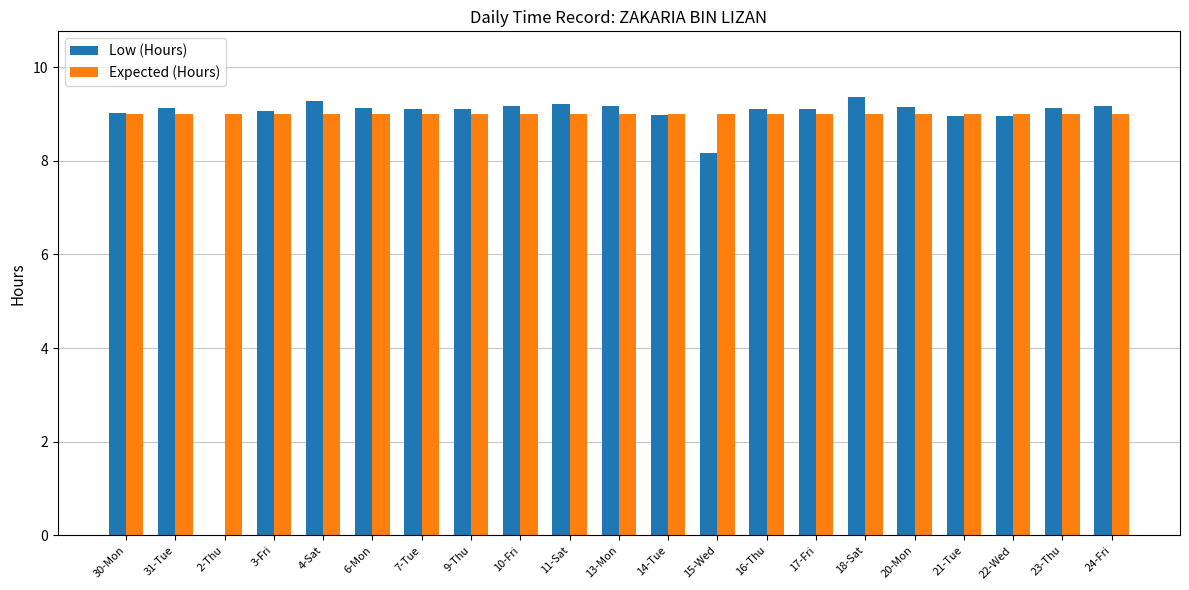

What is the sum of all Expected (Hours) values?

189.0